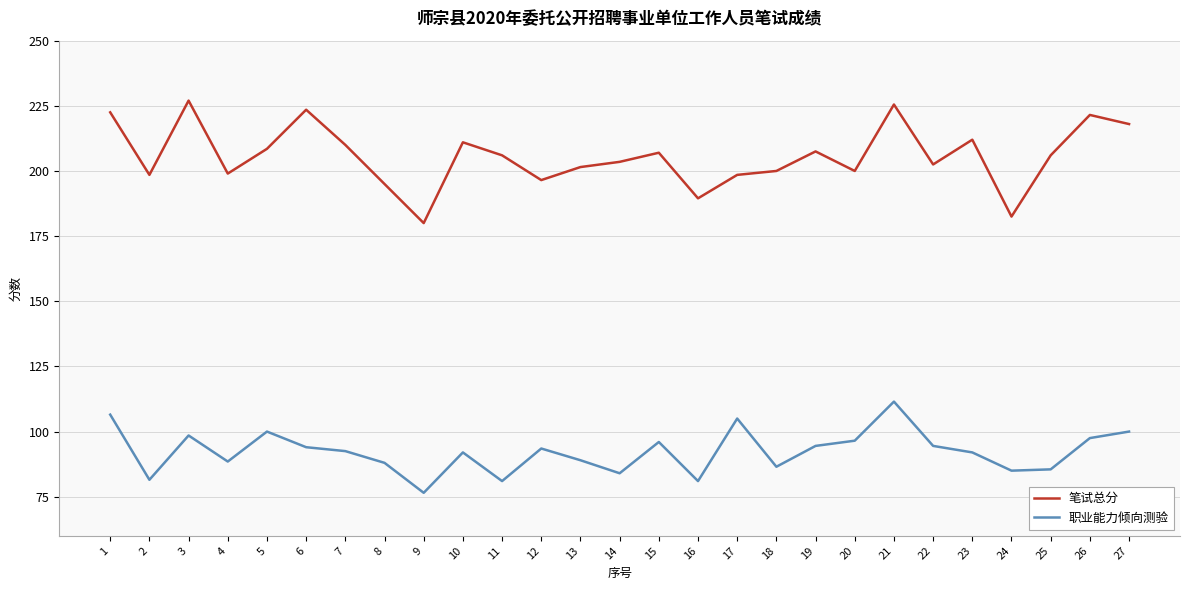

True or false: 笔试总分 and 职业能力倾向测验 cross at least once.

False